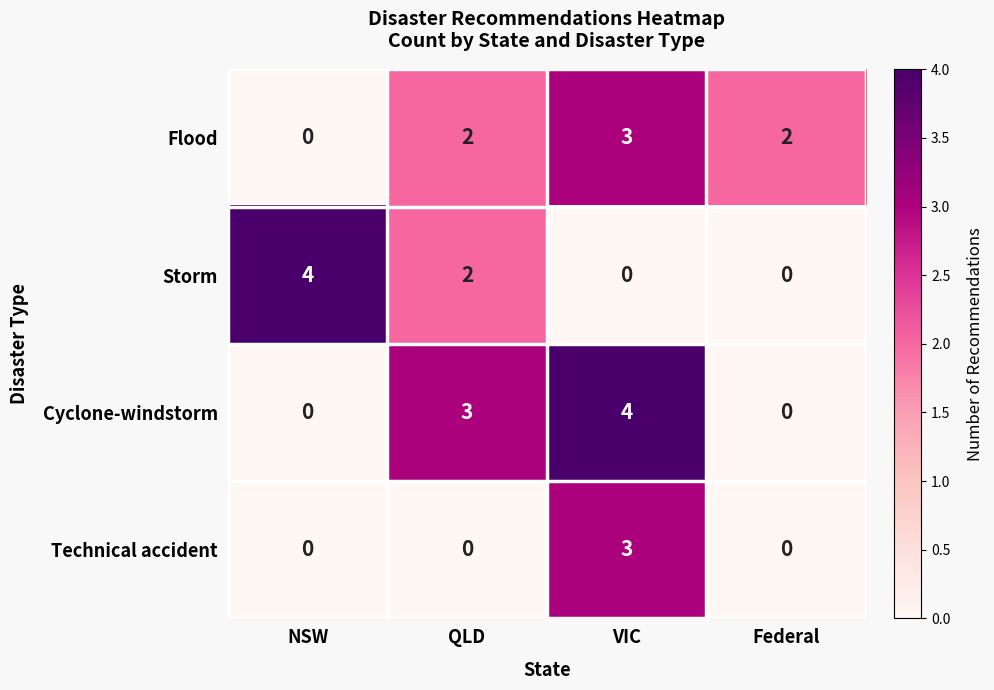

Where does the Storm series first go above 2?

NSW